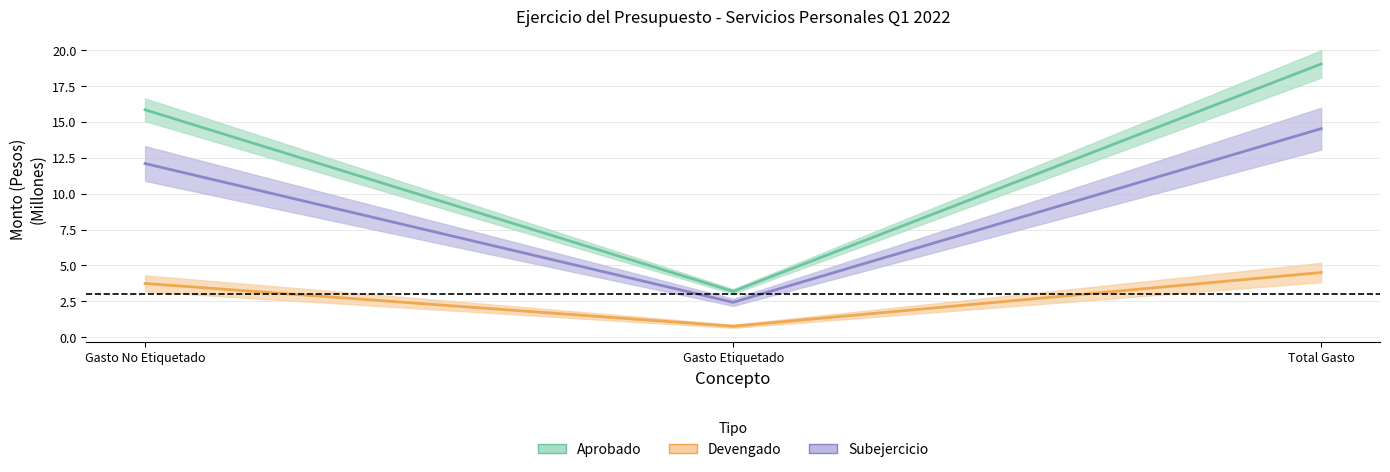

What is the sum of the Aprobado values at Gasto Etiquetado and Total Gasto?

22.2